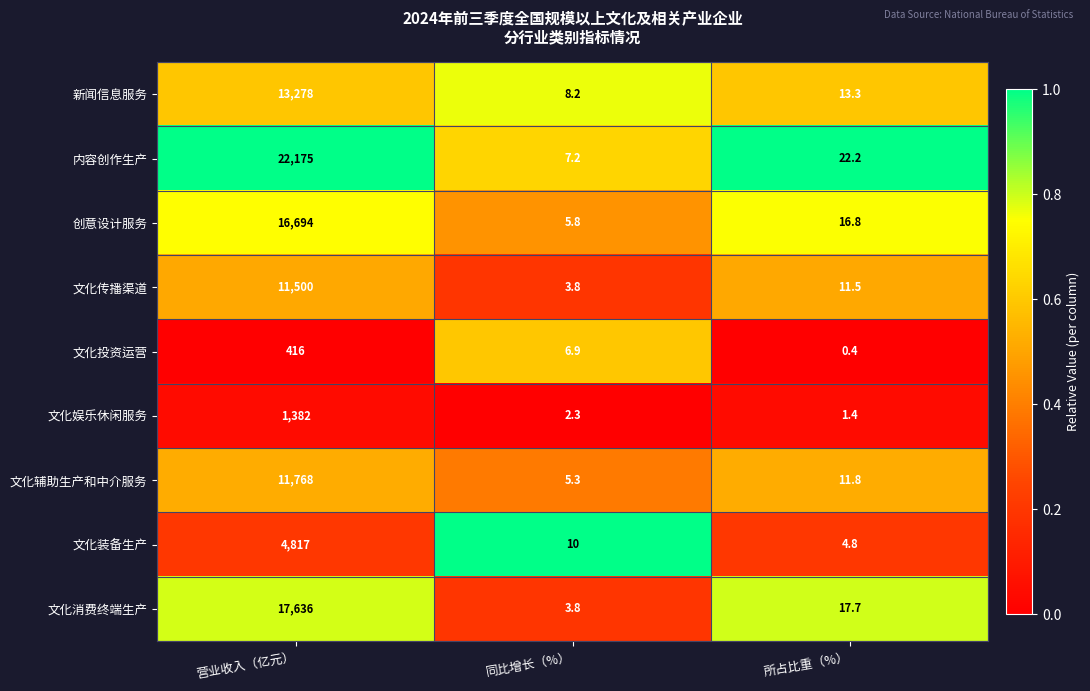

List the series in order of their peak value, highest first.

内容创作生产, 文化消费终端生产, 创意设计服务, 新闻信息服务, 文化辅助生产和中介服务, 文化传播渠道, 文化装备生产, 文化娱乐休闲服务, 文化投资运营